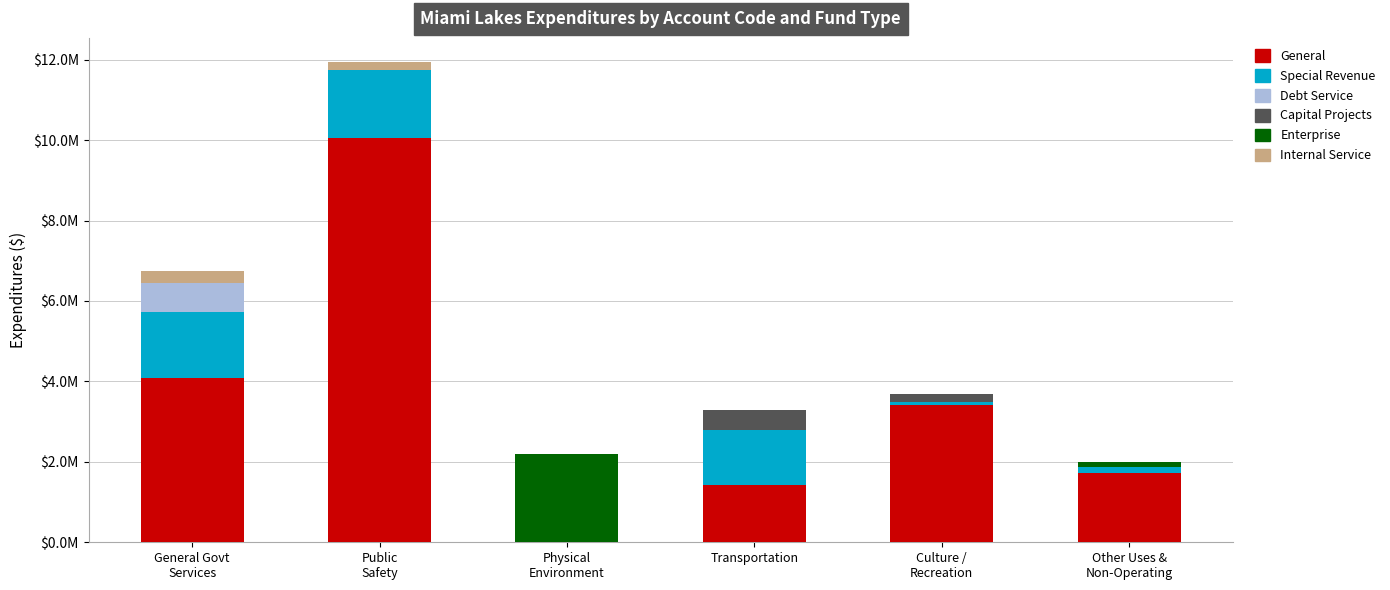

What is the difference between the maximum and minimum values in the Capital Projects series?

490796